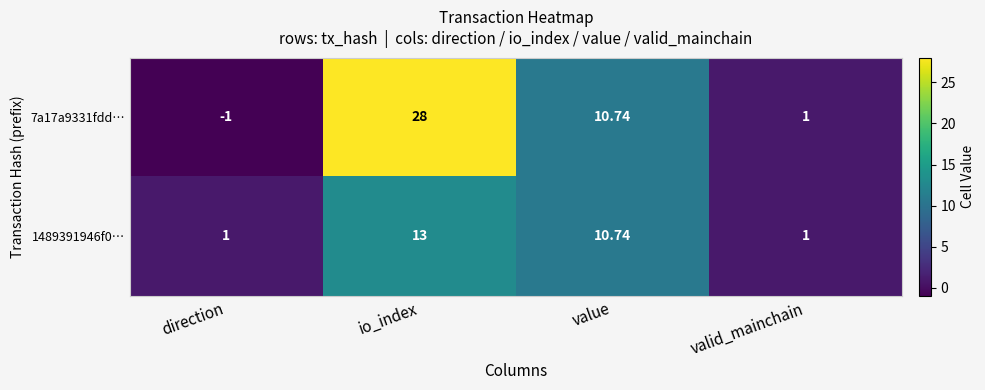

Where does the 1489391946f0… series first go above 10?

io_index